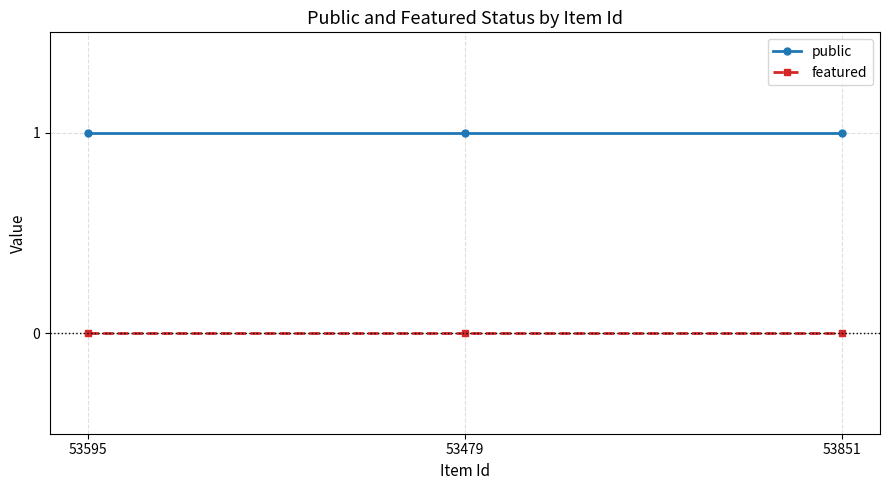

At how many categories does at least one series exceed 0?

3